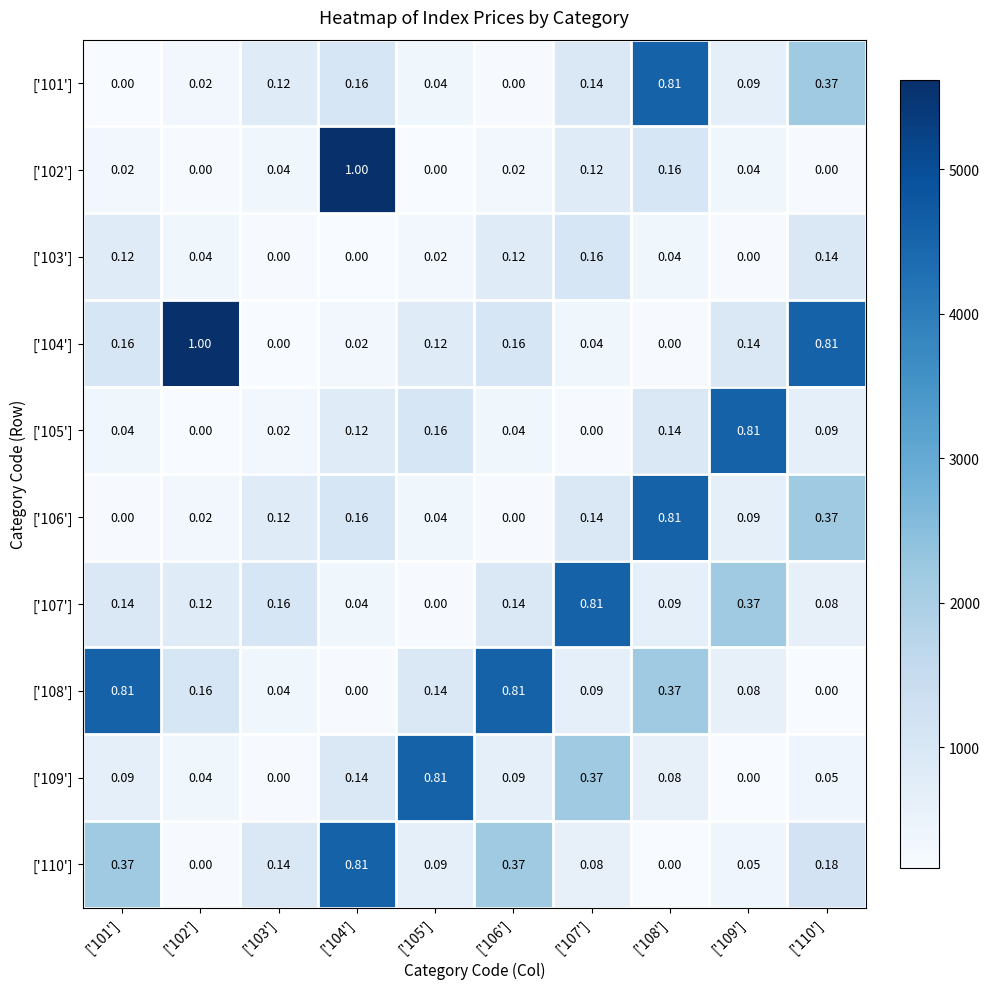

Is the value of ['103'] at ['106'] greater than the value of ['108'] at ['110']?

Yes